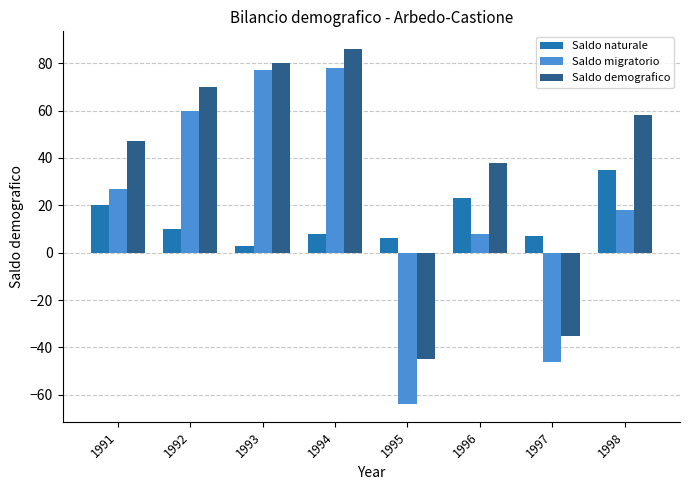

Reading left to right, extract all data points from this chart.

Saldo naturale: 1991=20	1992=10	1993=3	1994=8	1995=6	1996=23	1997=7	1998=35
Saldo migratorio: 1991=27	1992=60	1993=77	1994=78	1995=-64	1996=8	1997=-46	1998=18
Saldo demografico: 1991=47	1992=70	1993=80	1994=86	1995=-45	1996=38	1997=-35	1998=58